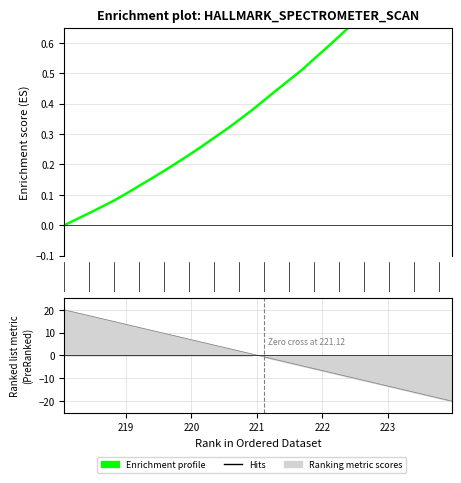

What is the average value?

0.4